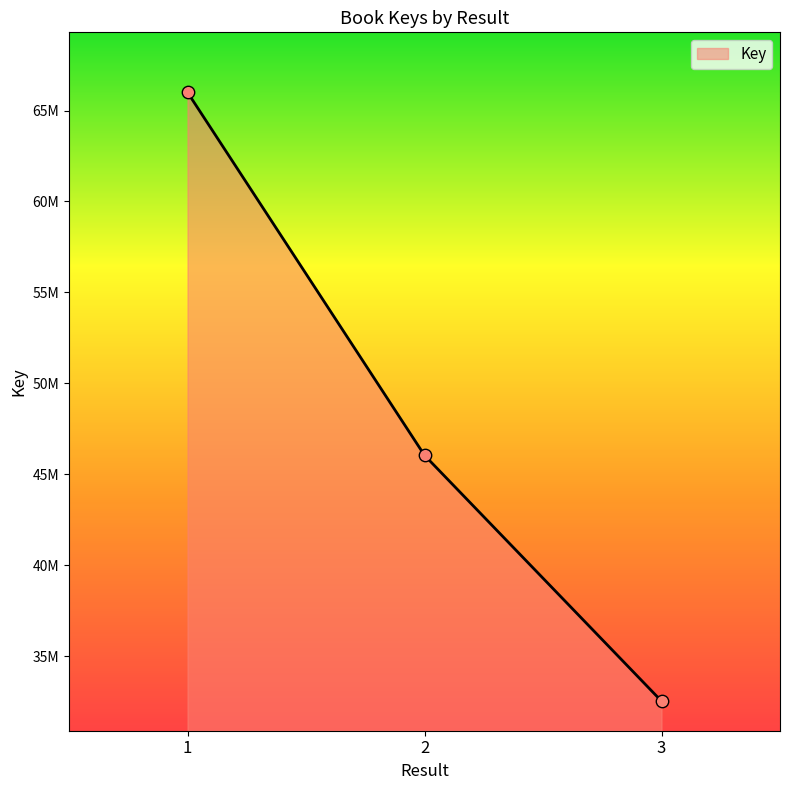

Approximately how many times larger is the value at 1 compared to 2?

1.4